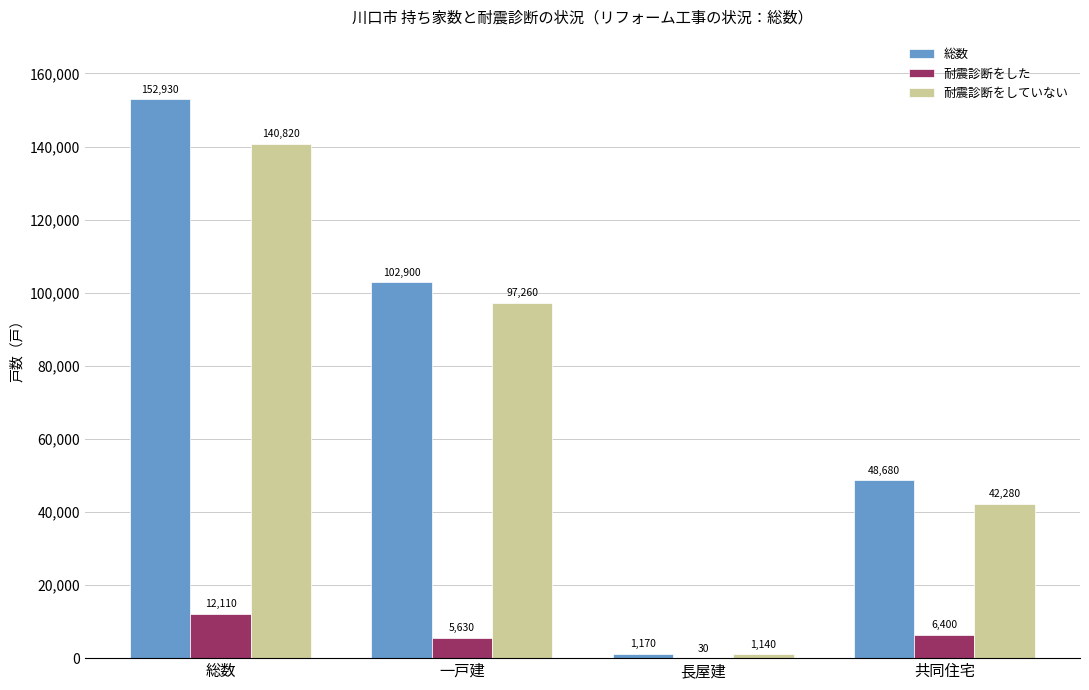

How many categories are shown in the chart?

4